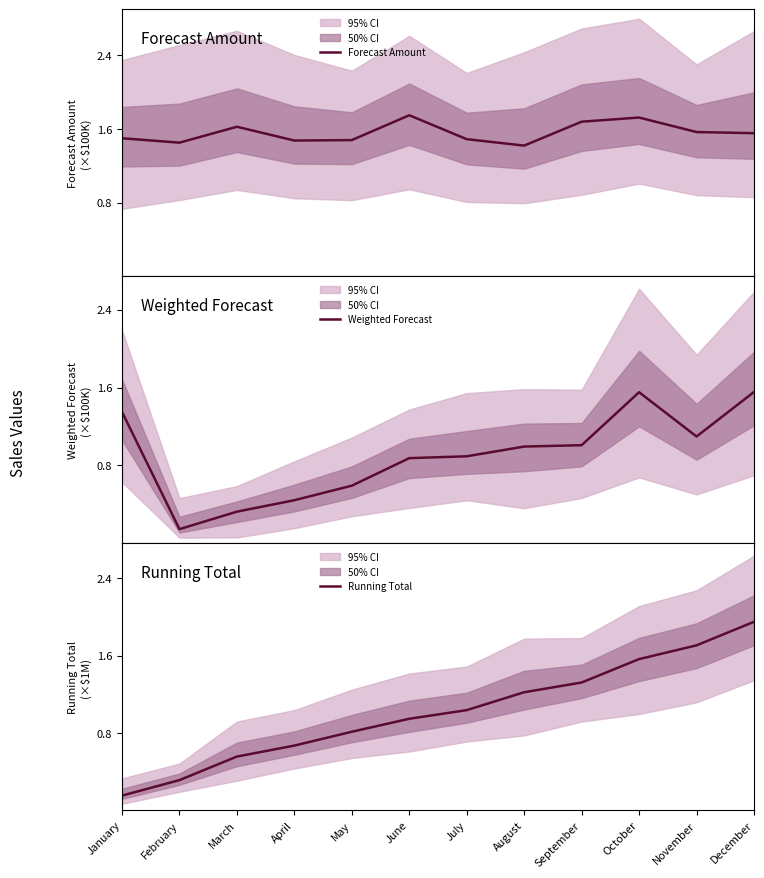

Which category has the highest value in the Running Total series?

December